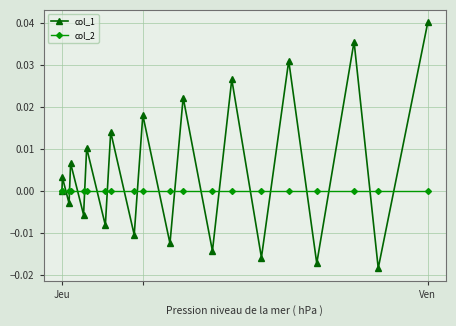

Rank the series by their average value, from highest to lowest.

col_1, col_2